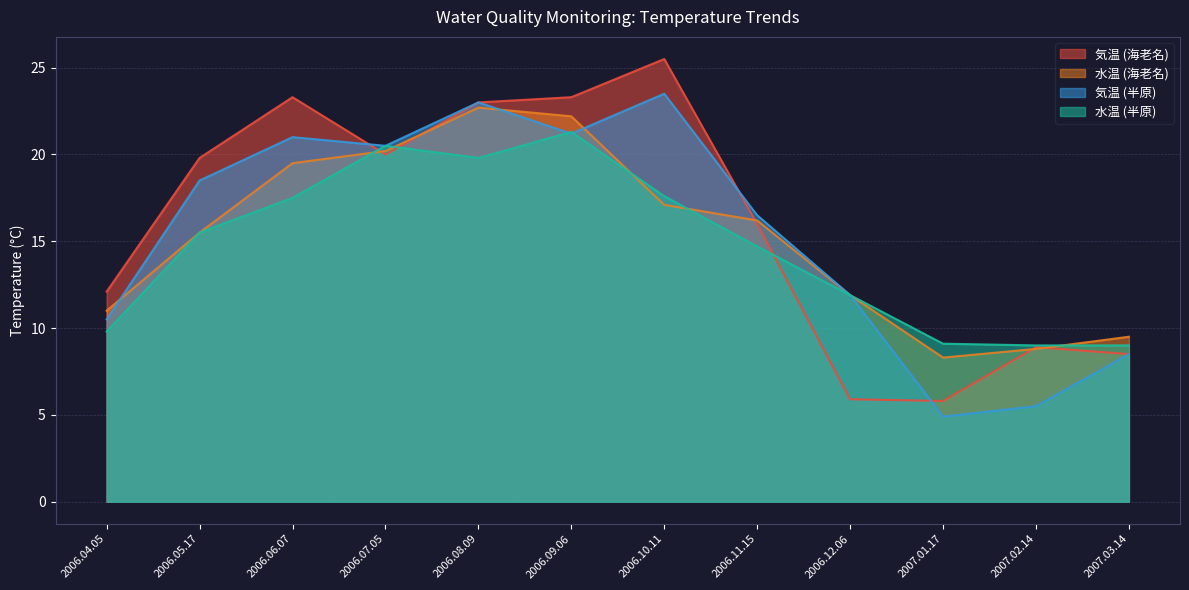

True or false: 気温 (半原) has a value of 10.5 at 2006.04.05.

True